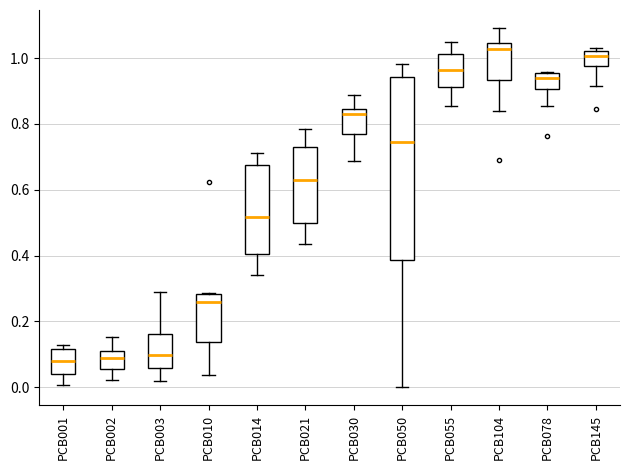

Comparing the boxes themselves (not the whiskers), which one is the tallest?

PCB050